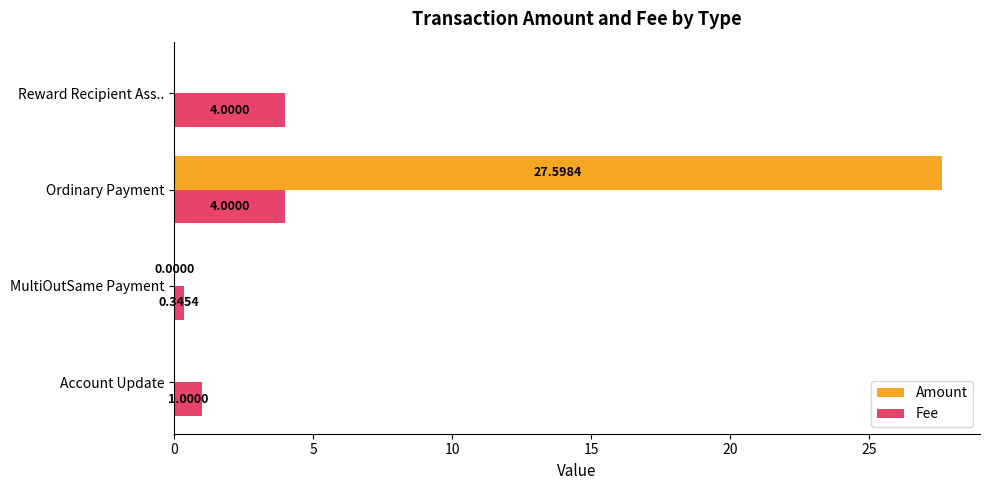

What is the highest value of the Amount series?

27.6